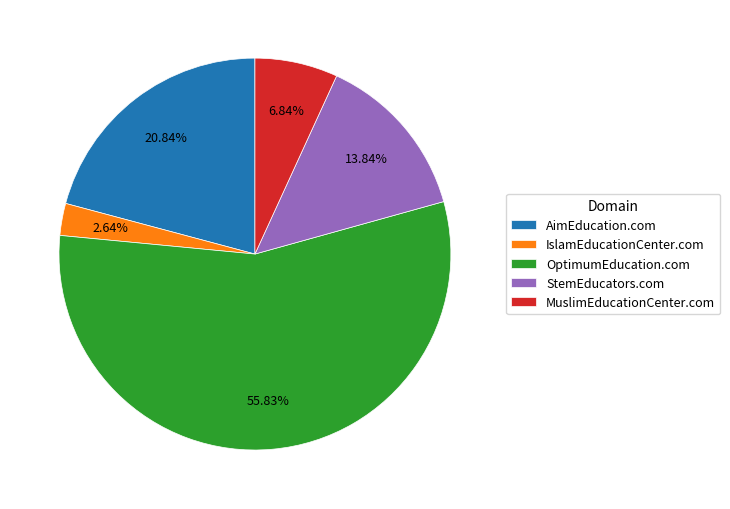

Which has a higher value, AimEducation.com or MuslimEducationCenter.com?

AimEducation.com